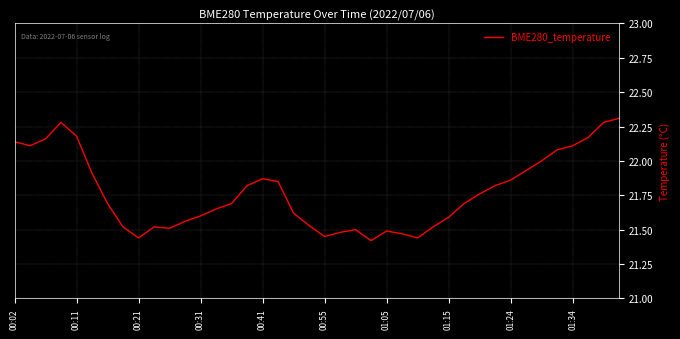

What is the greatest value displayed?

22.3